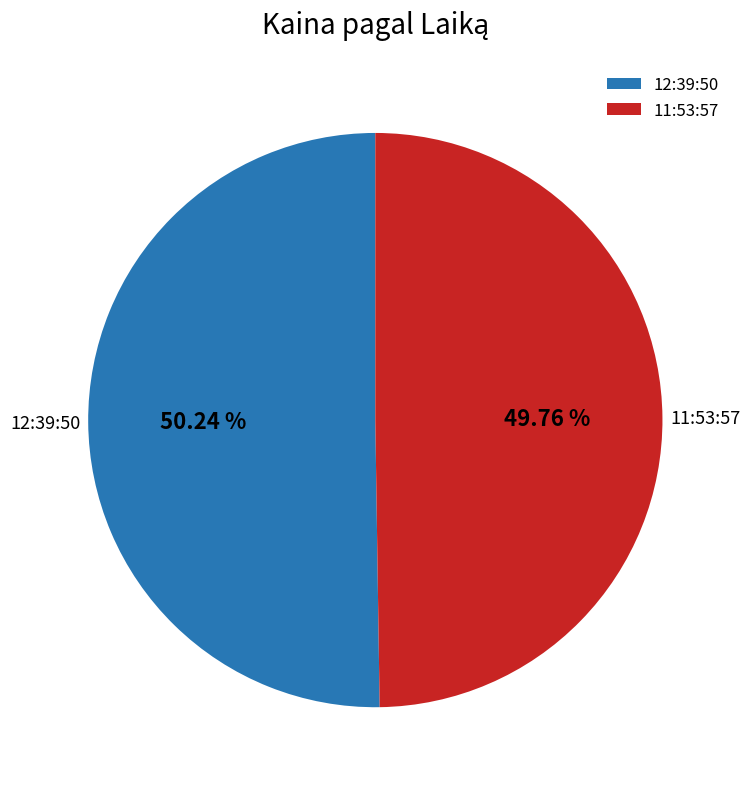

How many slices are in this pie chart?

2